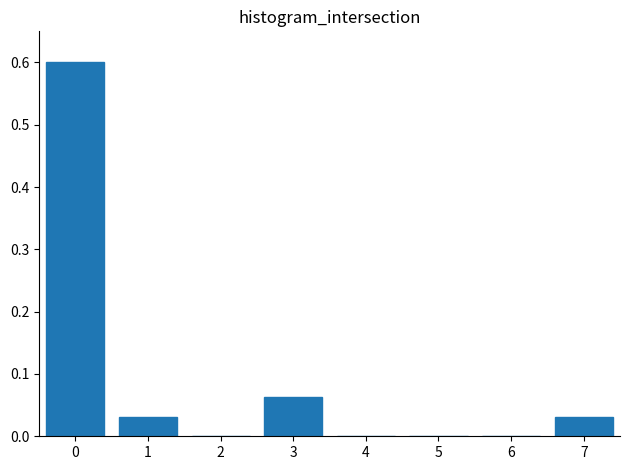

The value at 1 is 0.0. True or false?

True